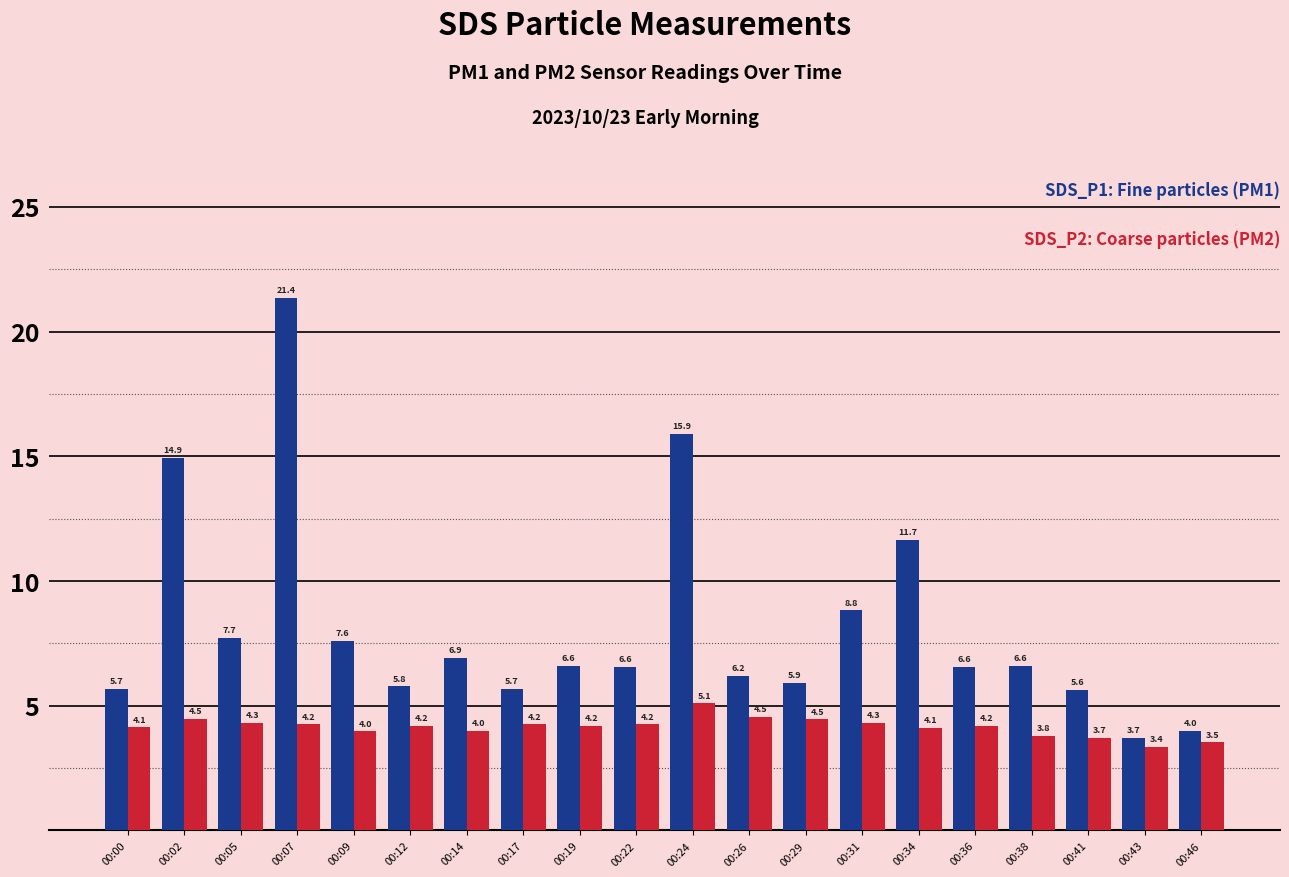

What is the total value across all series at 00:19?

10.8